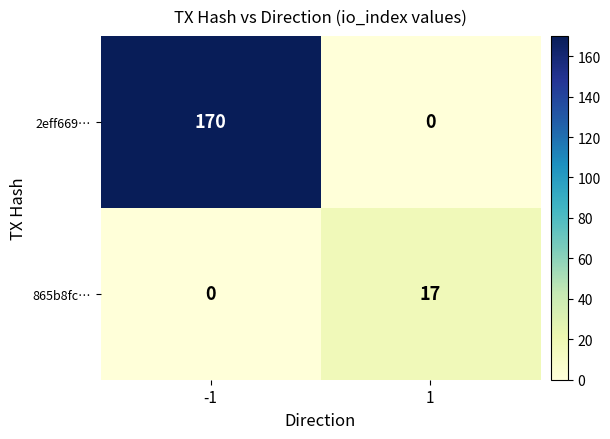

Is it true that 2eff669… equals 0 at 1?

True